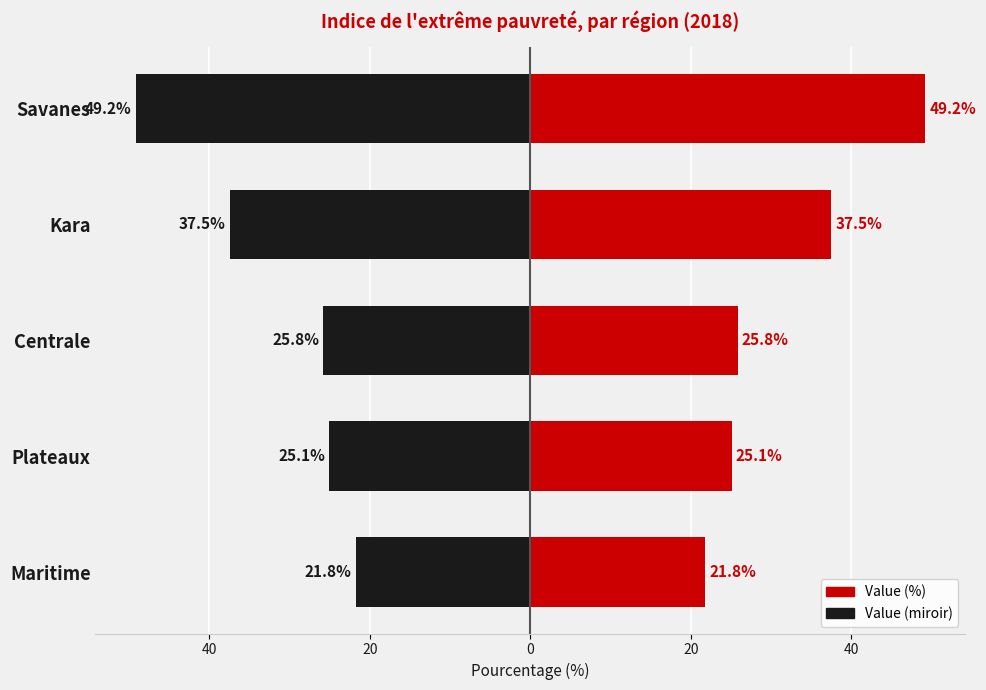

Is the value of Valeur (miroir) at Maritime greater than the value of Value (%) at Savanes?

No